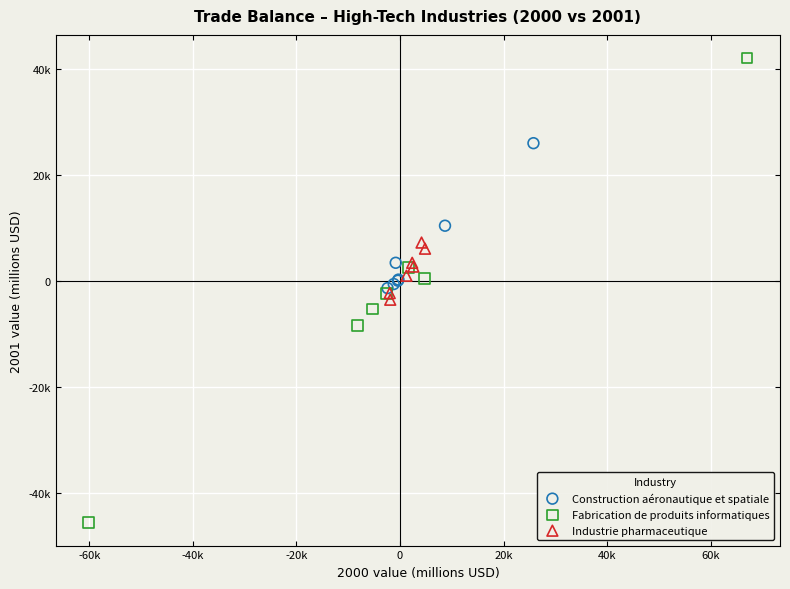

What are all the series names shown in the legend?

Construction aéronautique et spatiale, Fabrication de produits informatiques, Industrie pharmaceutique